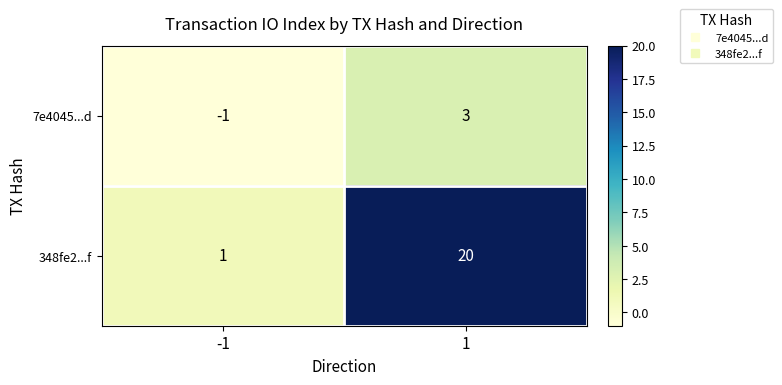

What is the difference between the maximum and minimum values in the 348fe2...f series?

19